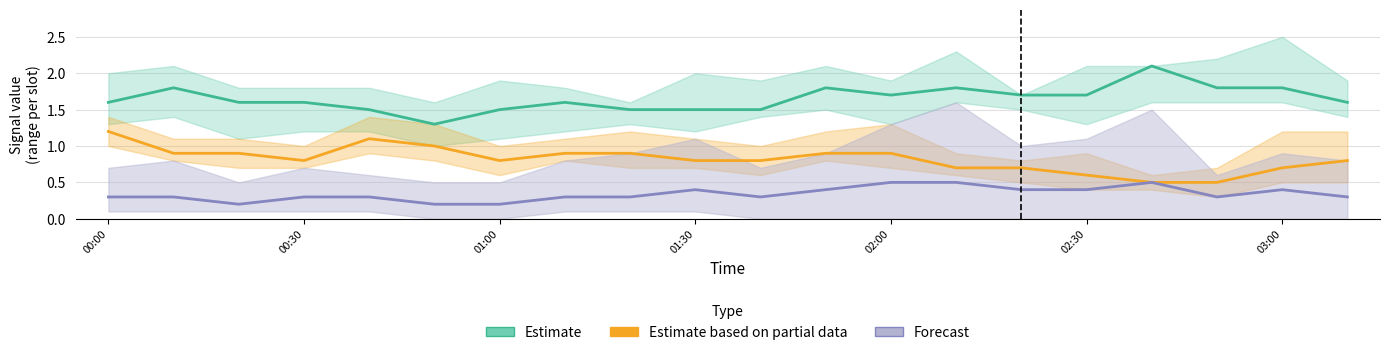

Rank the series at 00:30 from highest to lowest value.

Estimate, Estimate based on partial data, Forecast